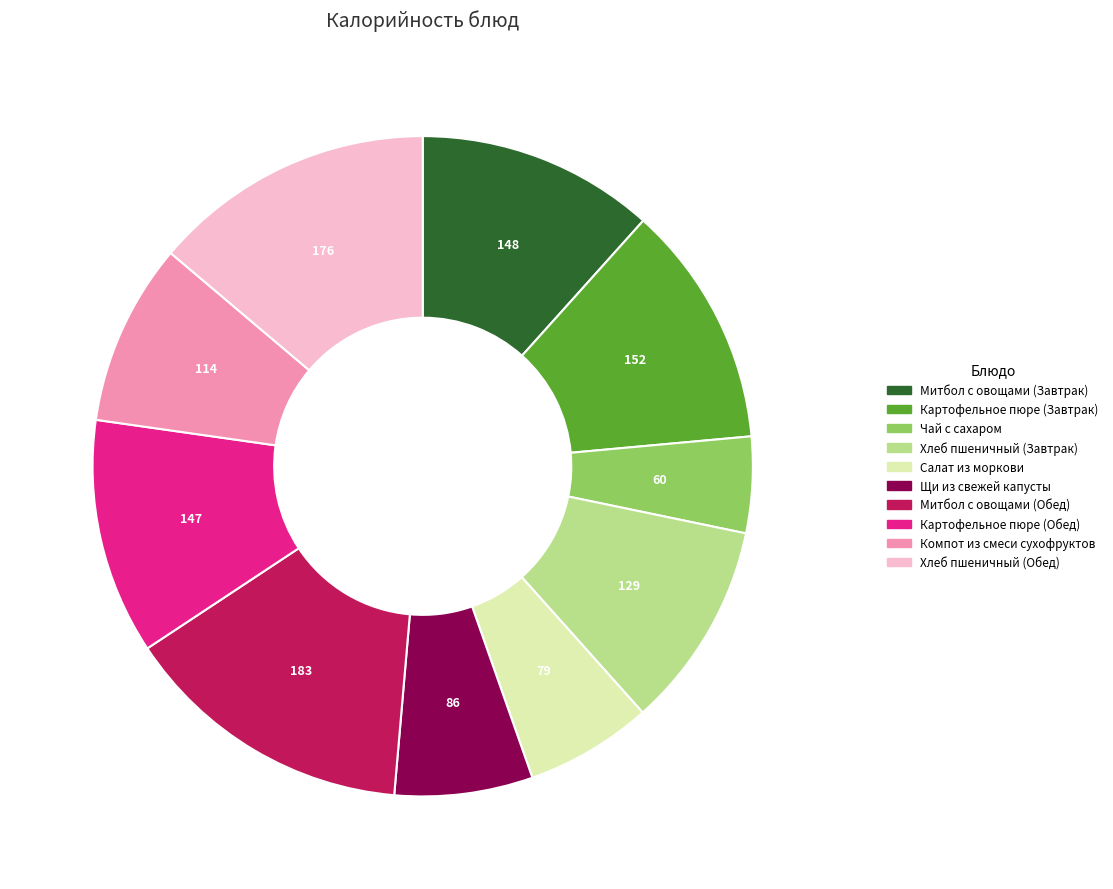

What is the smallest slice in the pie chart?

Чай с сахаром